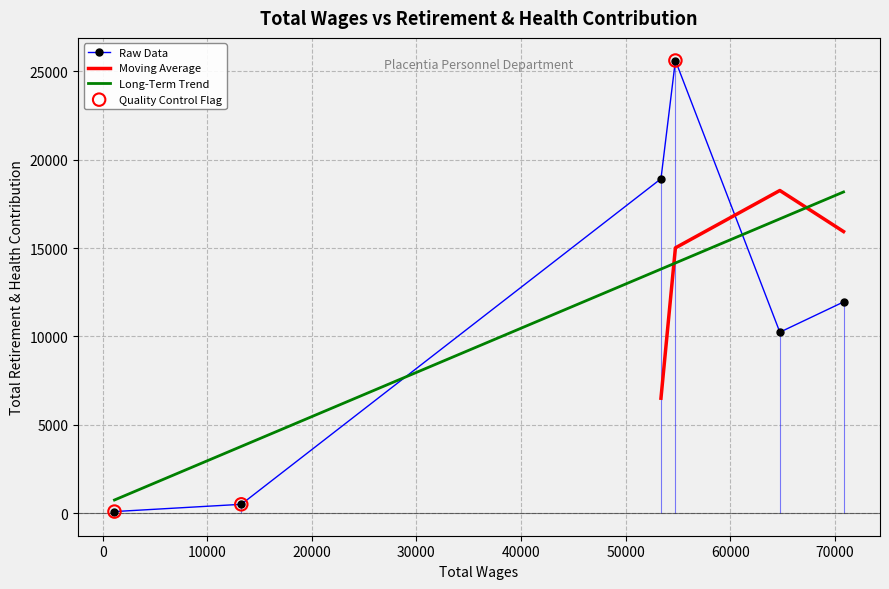

What is the change in value from 64745 to 53379?

+8683